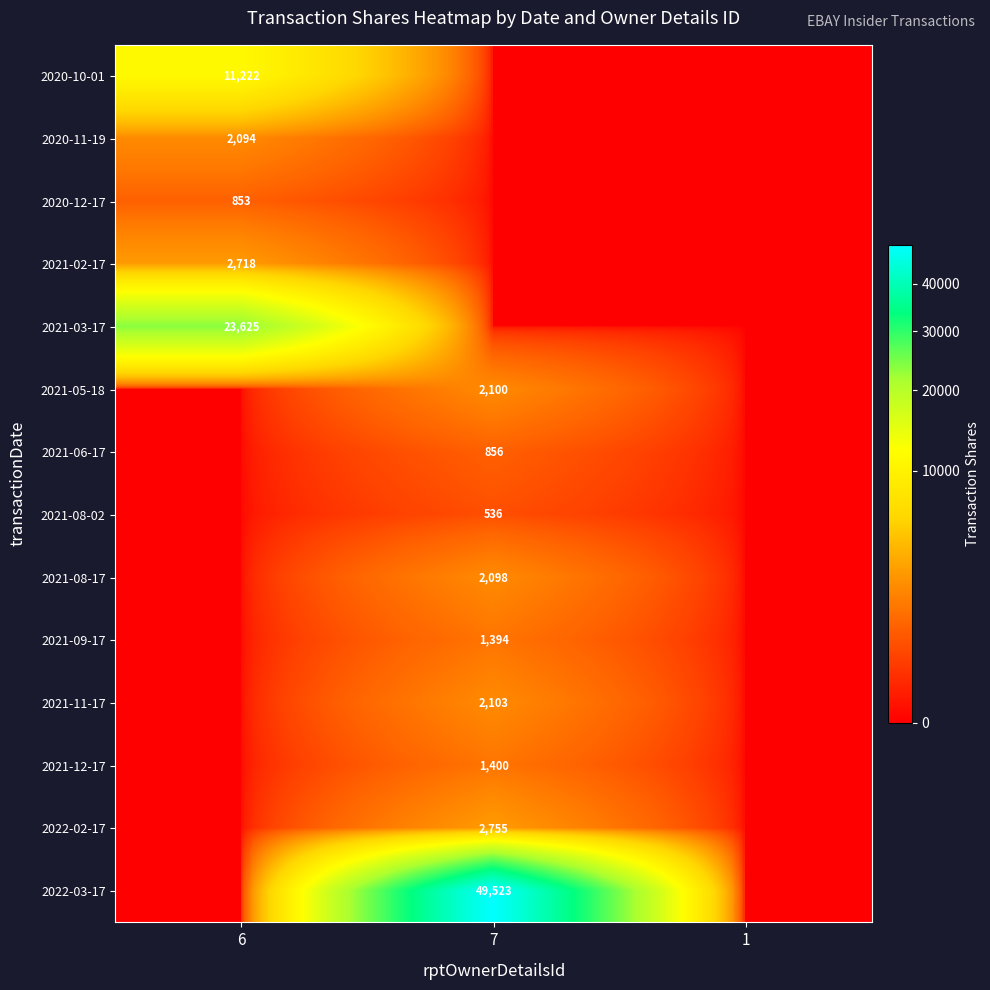

Which category has the highest value across all series?

7